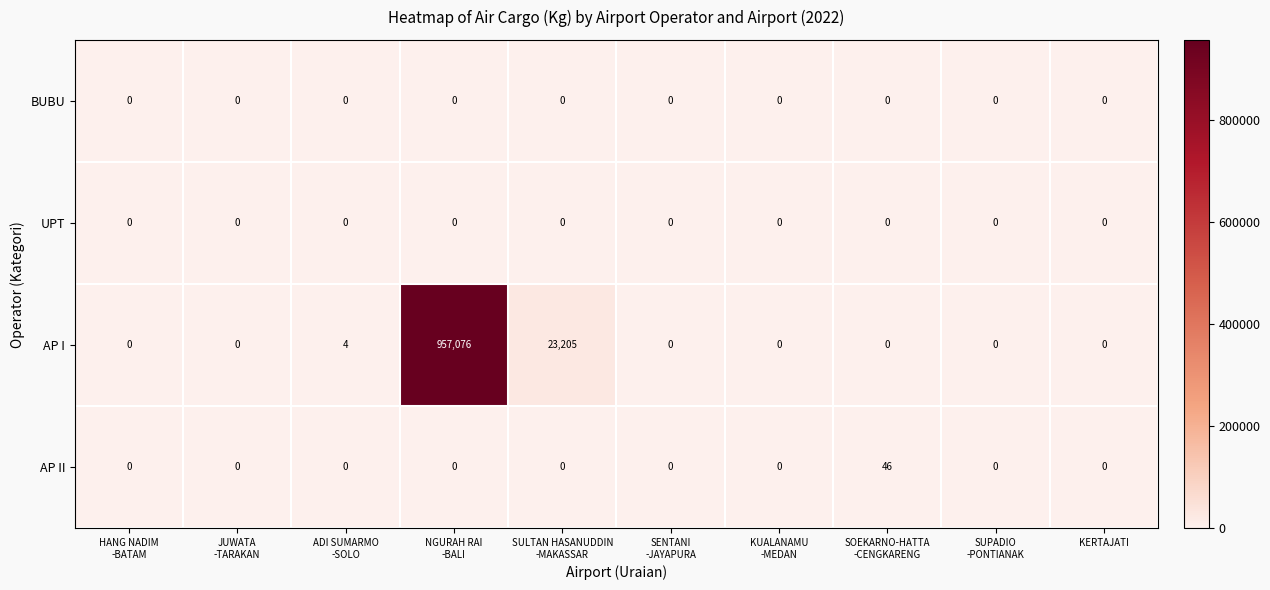

What is the highest value of the AP I series?

957076